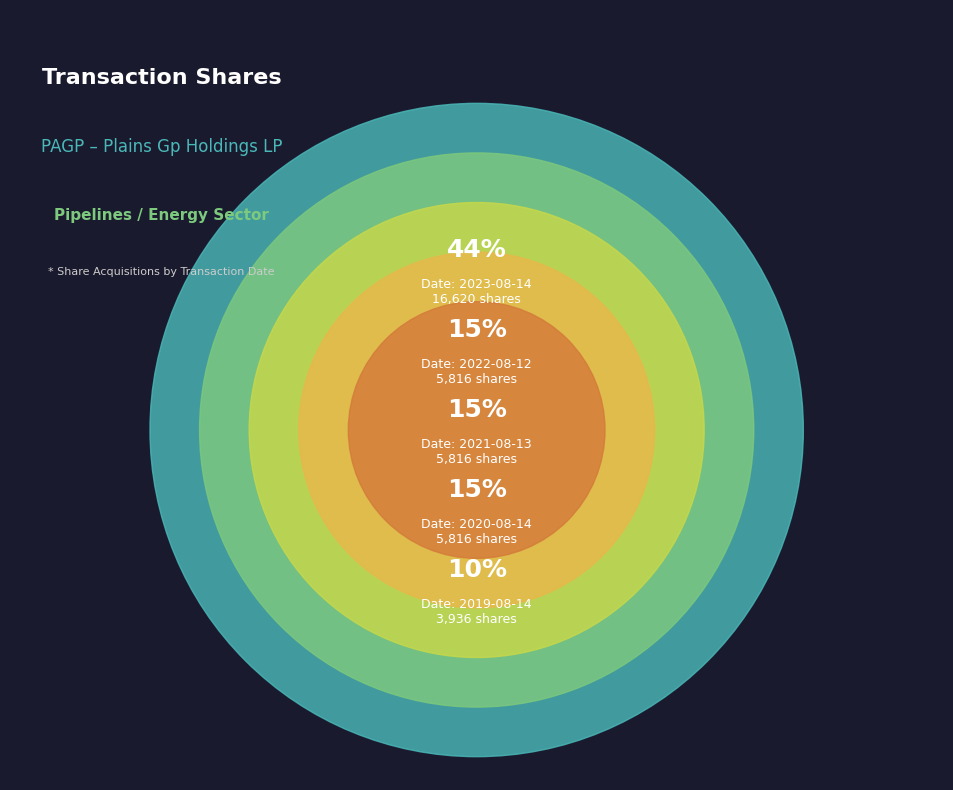

Do 2023-08-14 and 2019-08-14 together represent more than half of the pie?

Yes